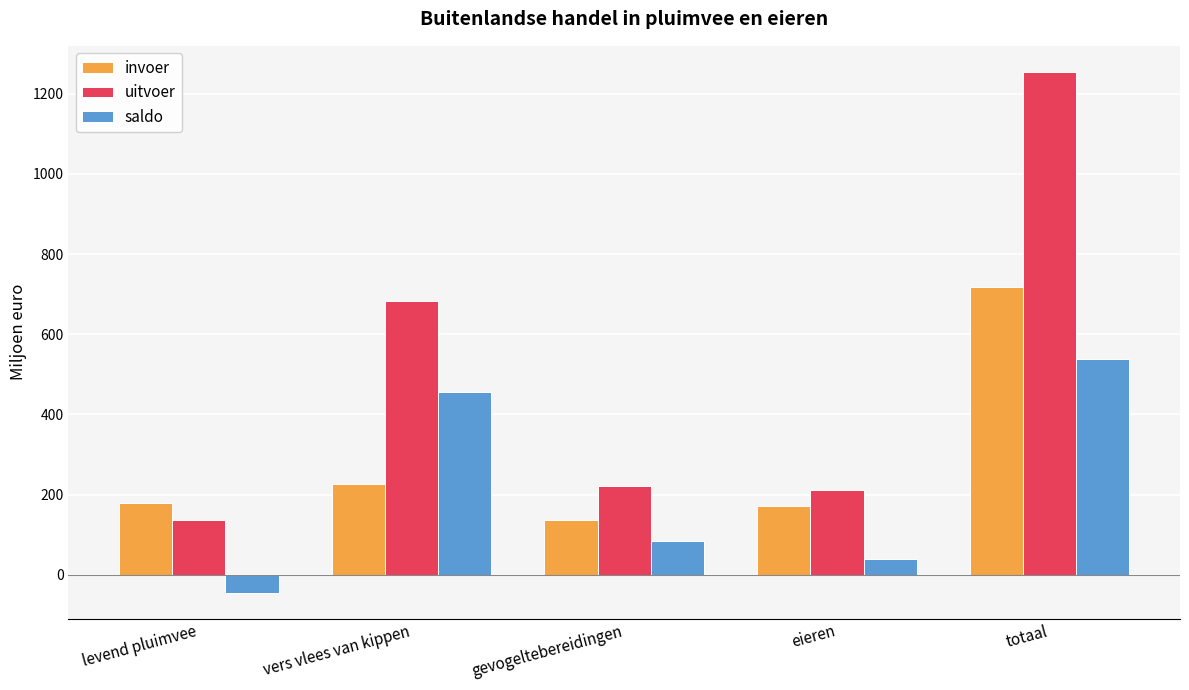

Reading left to right, extract all data points from this chart.

invoer: 180.3	227.4	137.4	172.2	717.3
uitvoer: 136.2	684.0	222.2	212.0	1254.5
saldo: -44.1	456.7	84.8	39.8	537.2